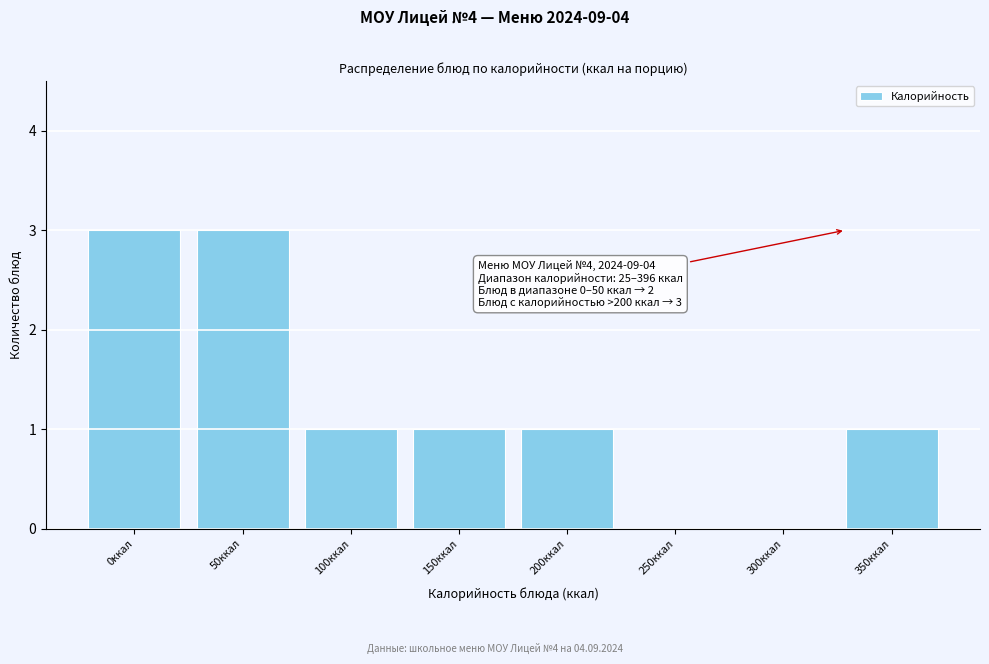

Reading right to left, extract all data points from this chart.

350ккал=1	300ккал=0	250ккал=0	200ккал=1	150ккал=1	100ккал=1	50ккал=3	0ккал=3